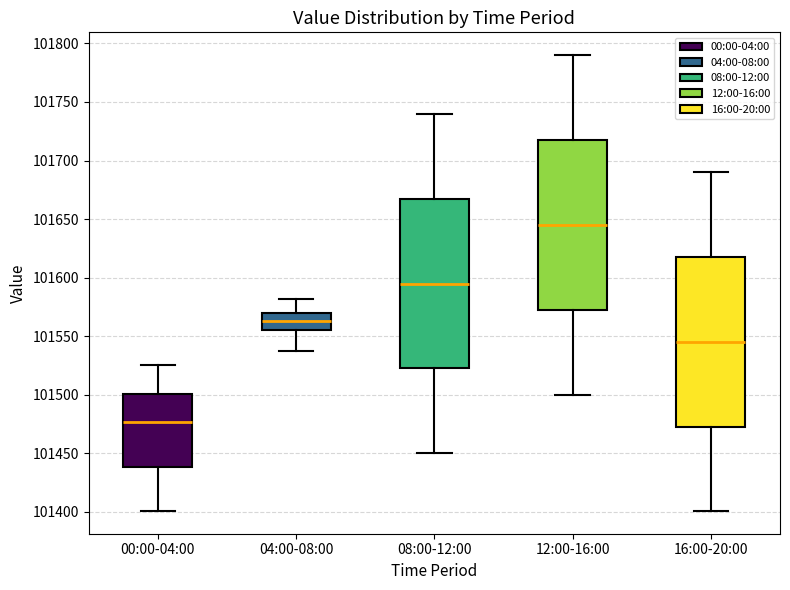

Where does the median line of the box for 00:00-04:00 sit on the y-axis? The values are not printed on the chart, so give them approximately, as read against the axis.

101475